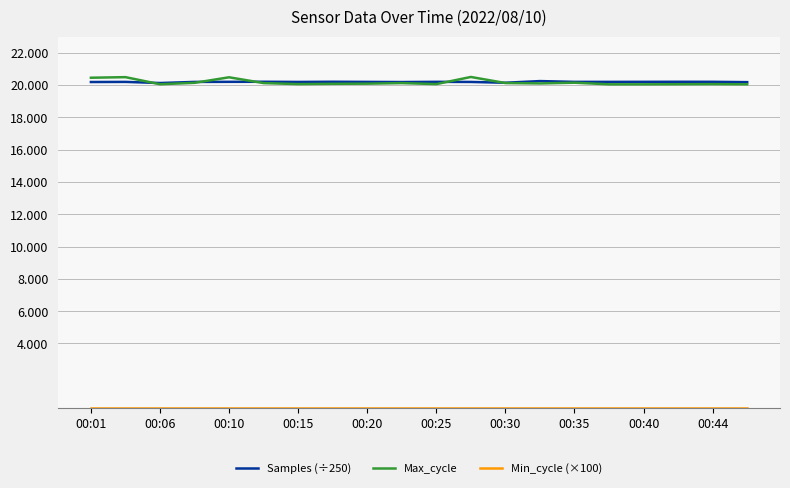

Does the chart display data point markers on the line(s)?

No